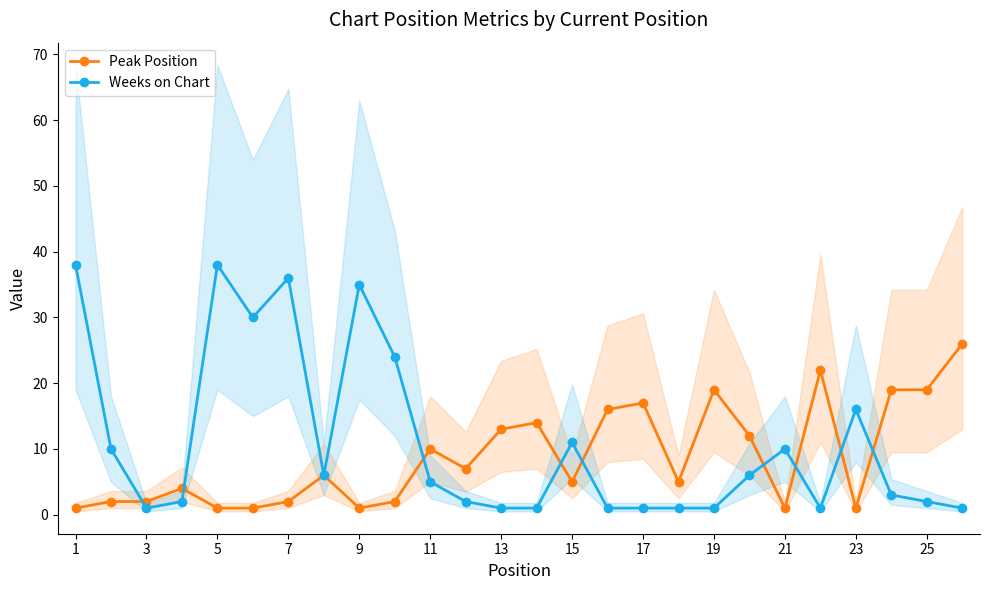

Reading left to right, what are all the values shown in this chart?

Peak Position: 1	2	2	4	1	1	2	6	1	2	10	7	13	14	5	16	17	5	19	12	1	22	1	19	19	26
Weeks on Chart: 38	10	1	2	38	30	36	6	35	24	5	2	1	1	11	1	1	1	1	6	10	1	16	3	2	1